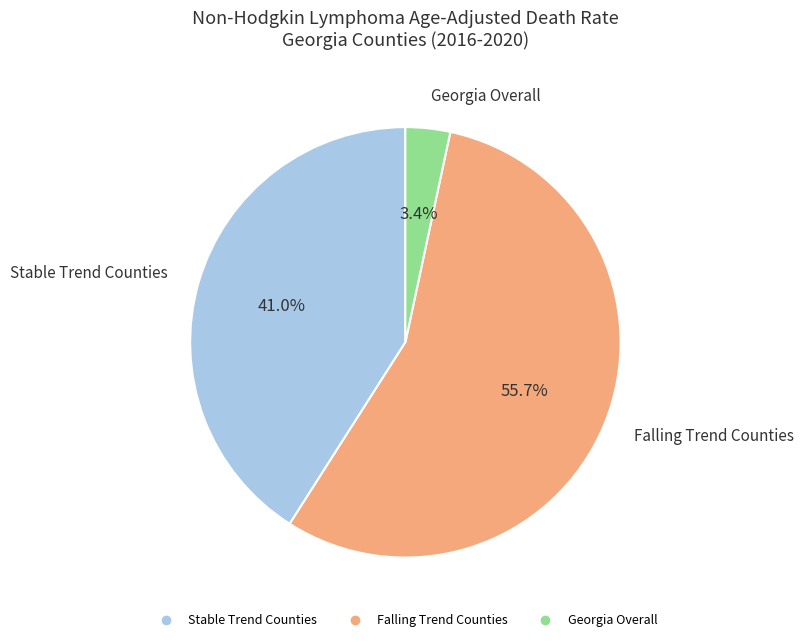

Is there any slice that represents more than half of the pie?

Yes